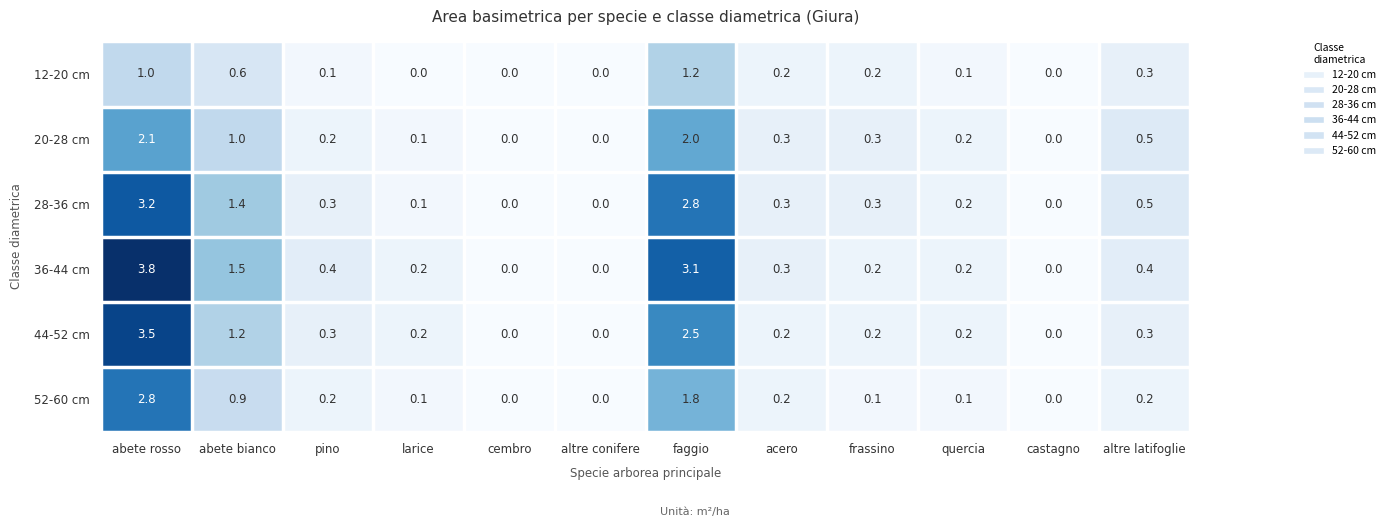

Count the number of data series in this chart.

6